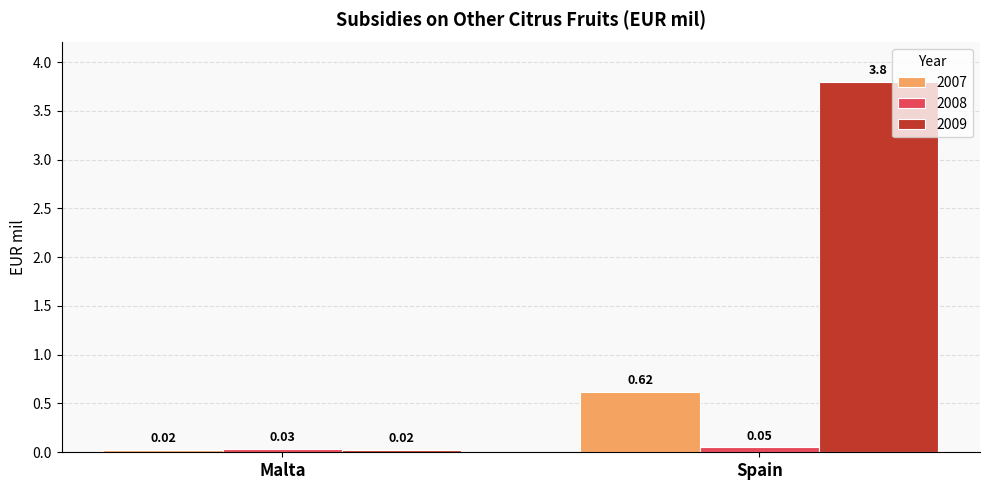

Is it true that 2007 equals 0.2 at Spain?

False